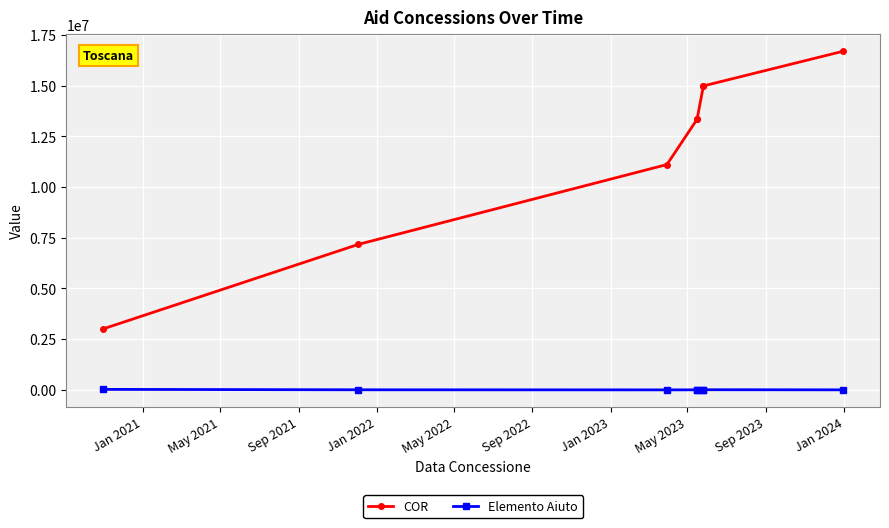

True or false: Elemento Aiuto and COR intersect in this chart.

False